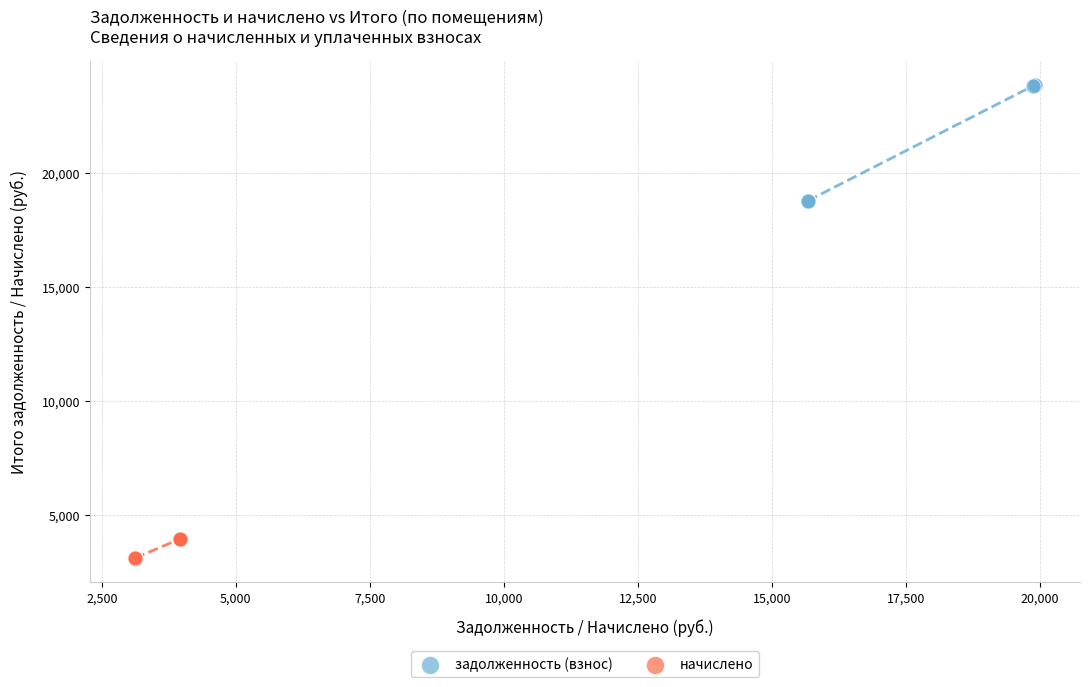

Which series has the largest Y range (max minus min)?

задолженность (взнос)